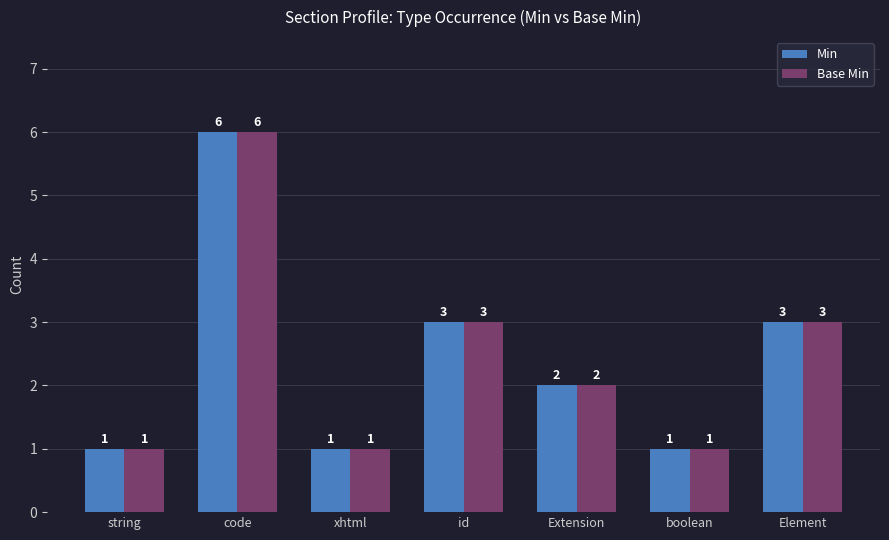

What is the difference between the second highest and minimum values in the Min series?

2